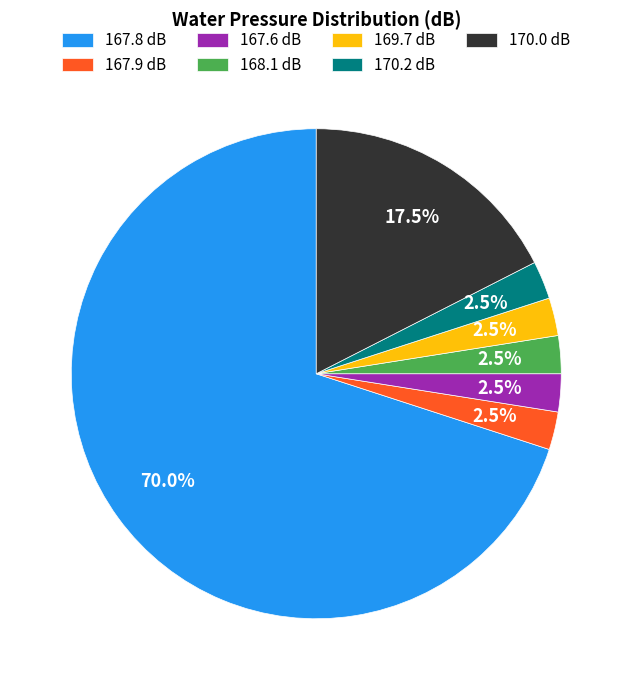

Between 168.1 and 170.0, which is larger?

170.0